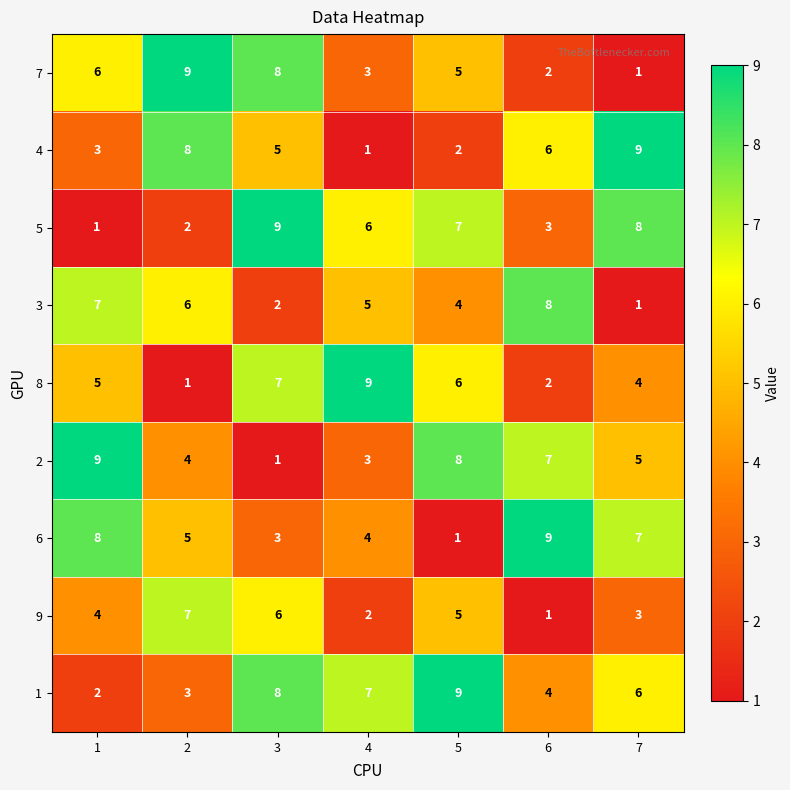

Rank the series at 2 from lowest to highest value.

8, 5, 1, 2, 6, 3, 9, 4, 7